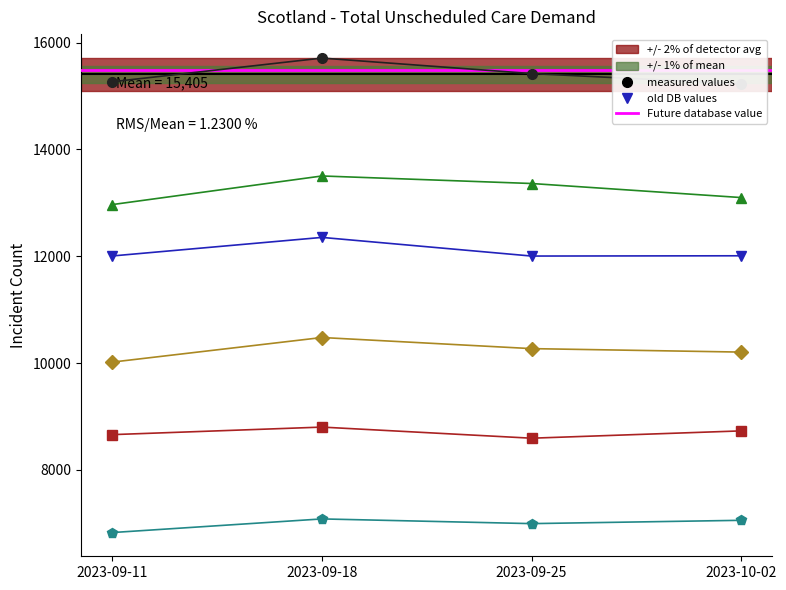

The value of Emergency Incidents at 2023-09-25 is 13361. True or false?

True